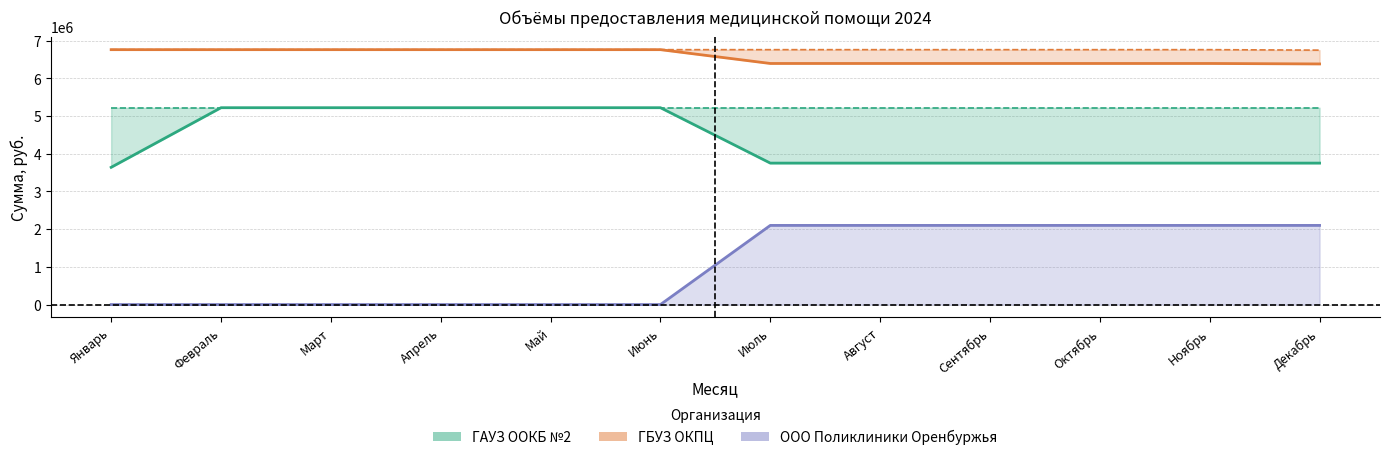

What position from the left is Сентябрь?

9